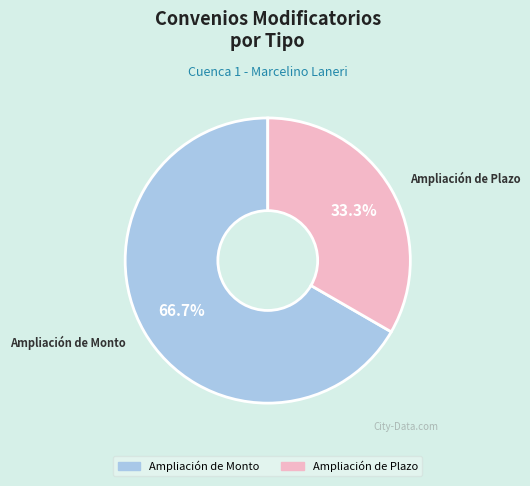

Which slice is the largest?

Ampliación de Monto